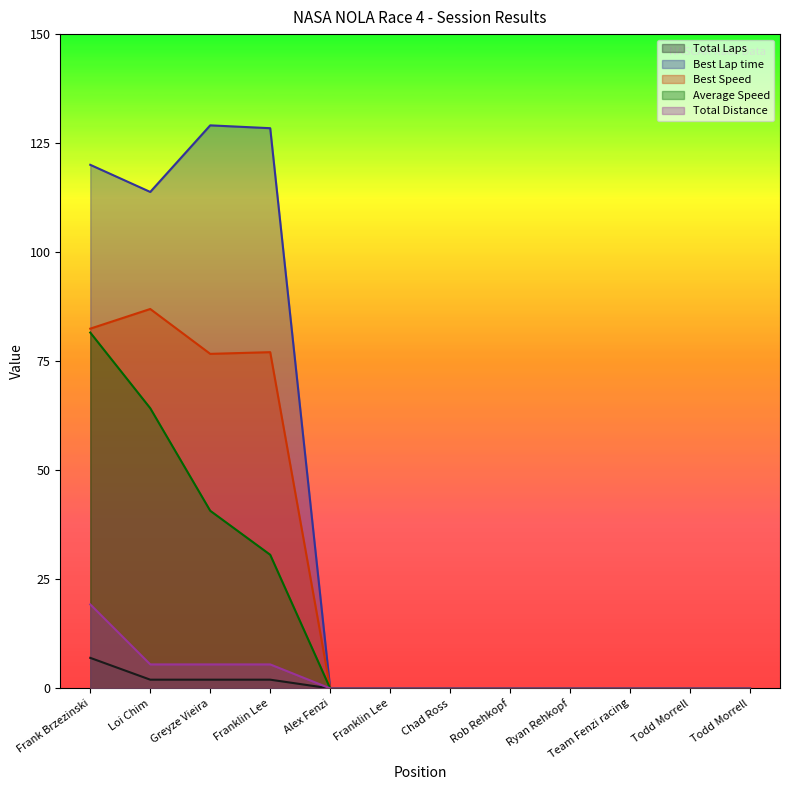

Reading left to right, list all the values displayed in this chart.

Total Laps: 7.0	2.0	2.0	2.0	0.0	0.0	0.0	0.0	0.0	0.0	0.0	0.0
Best Lap time: 120.0	113.8	129.1	128.4	0.0	0.0	0.0	0.0	0.0	0.0	0.0	0.0
Best Speed: 82.5	87.0	76.7	77.1	0.0	0.0	0.0	0.0	0.0	0.0	0.0	0.0
Average Speed: 81.6	64.2	40.7	30.6	0.0	0.0	0.0	0.0	0.0	0.0	0.0	0.0
Total Distance: 19.2	5.5	5.5	5.5	0.0	0.0	0.0	0.0	0.0	0.0	0.0	0.0